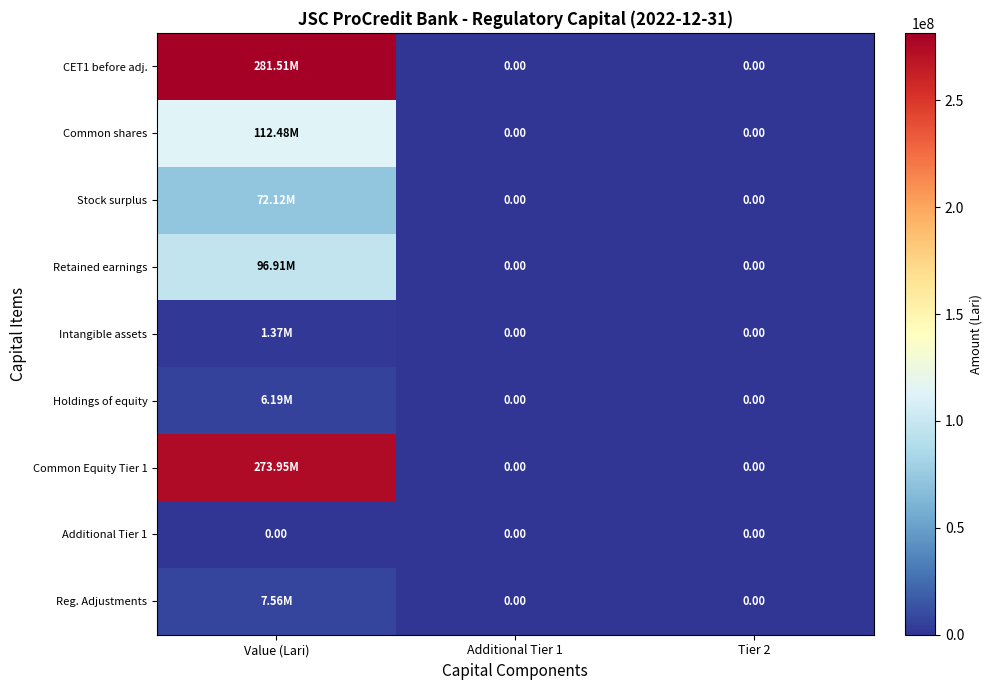

What is the sum of all CET1 before adj. values?

281510984.8